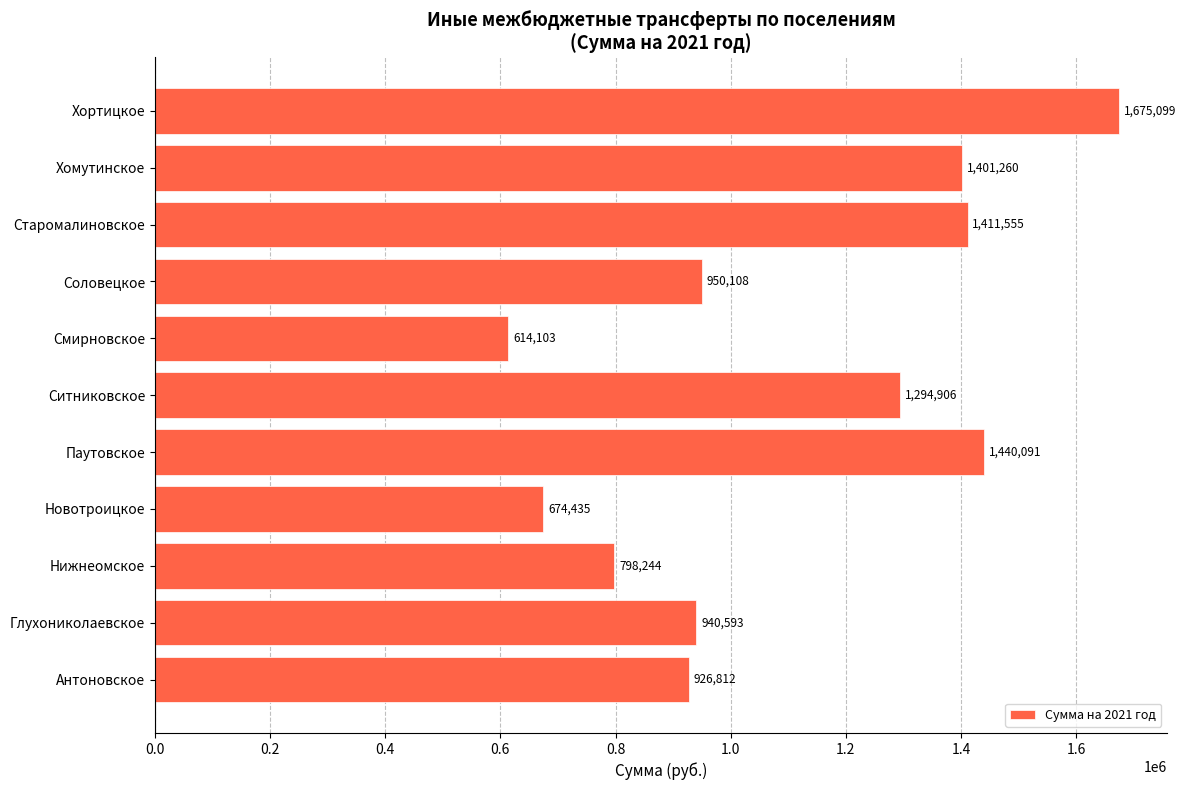

True or false: the data shows 940592.8 at Глухониколаевское.

True